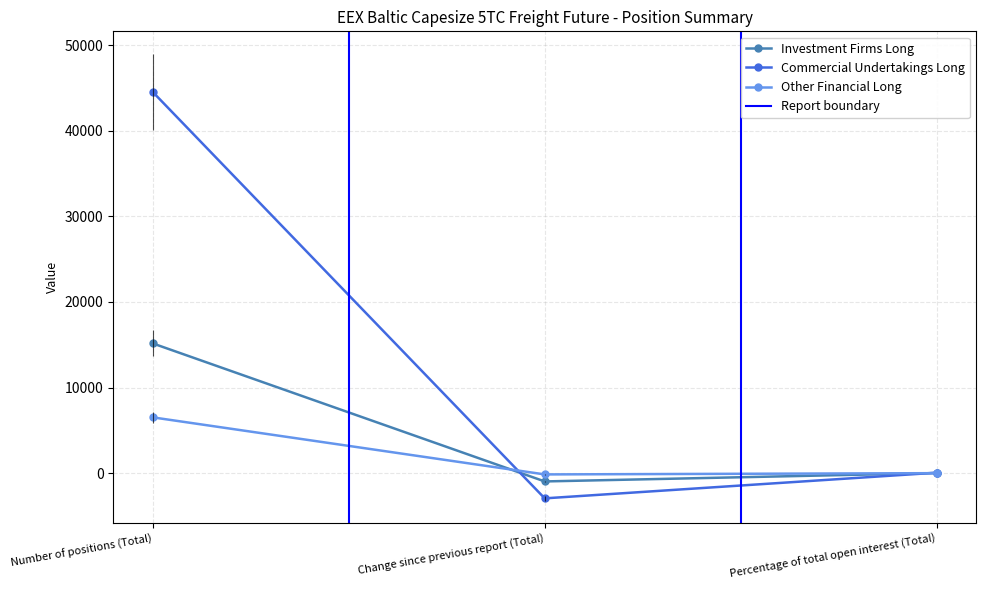

Does the chart display data point markers on the line(s)?

Yes